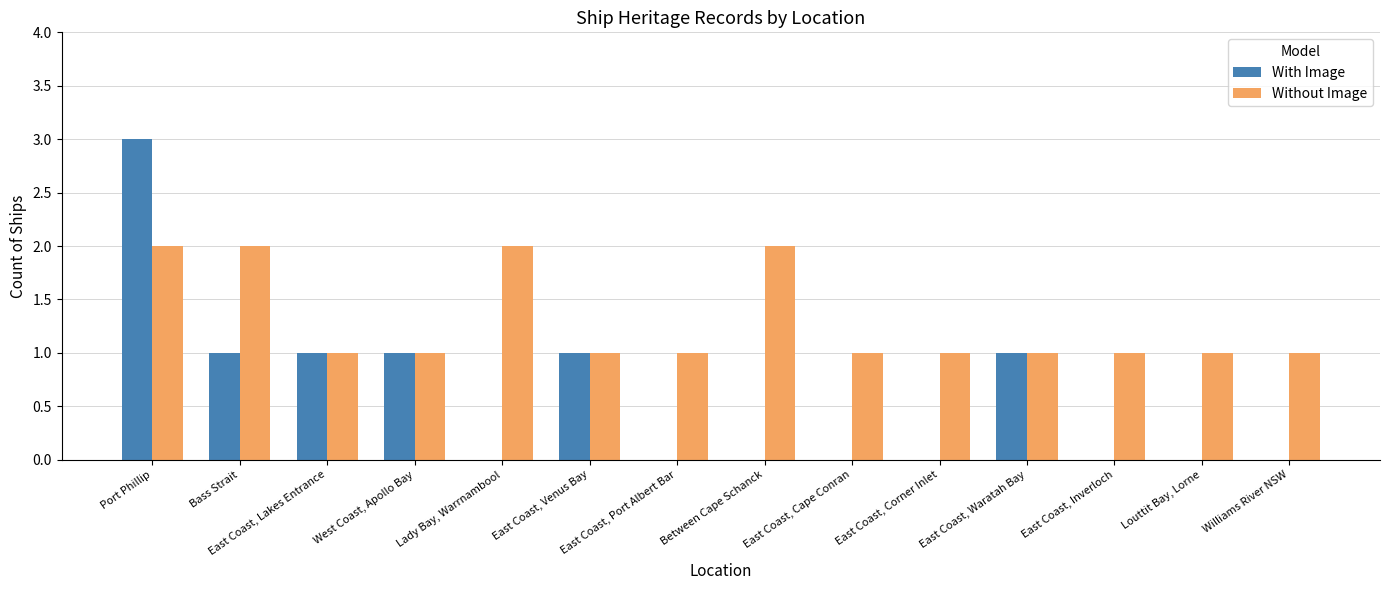

Between Bass Strait and Lady Bay, Warrnambool, which series saw the biggest shift?

With Image